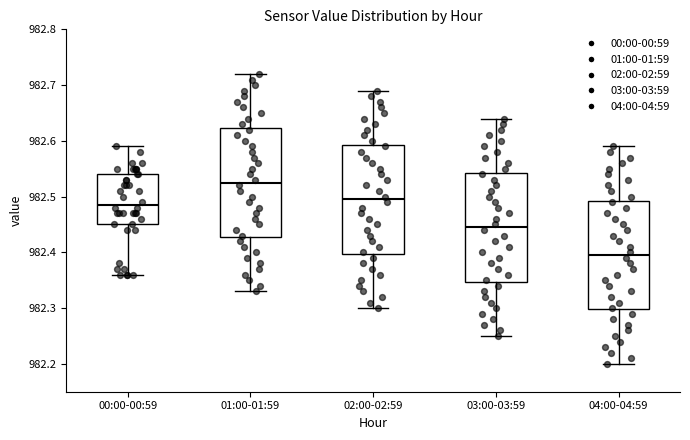

Which box has the lowest median line?

04:00-04:59